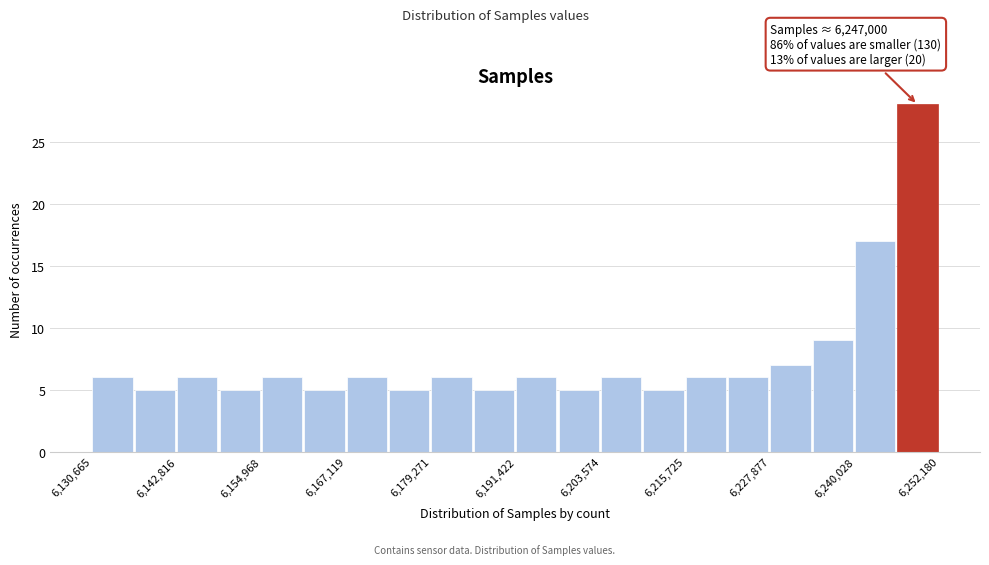

Around what value on the x-axis is the tallest bar? Give the approximate position of its centre, as read against the axis.

6248000